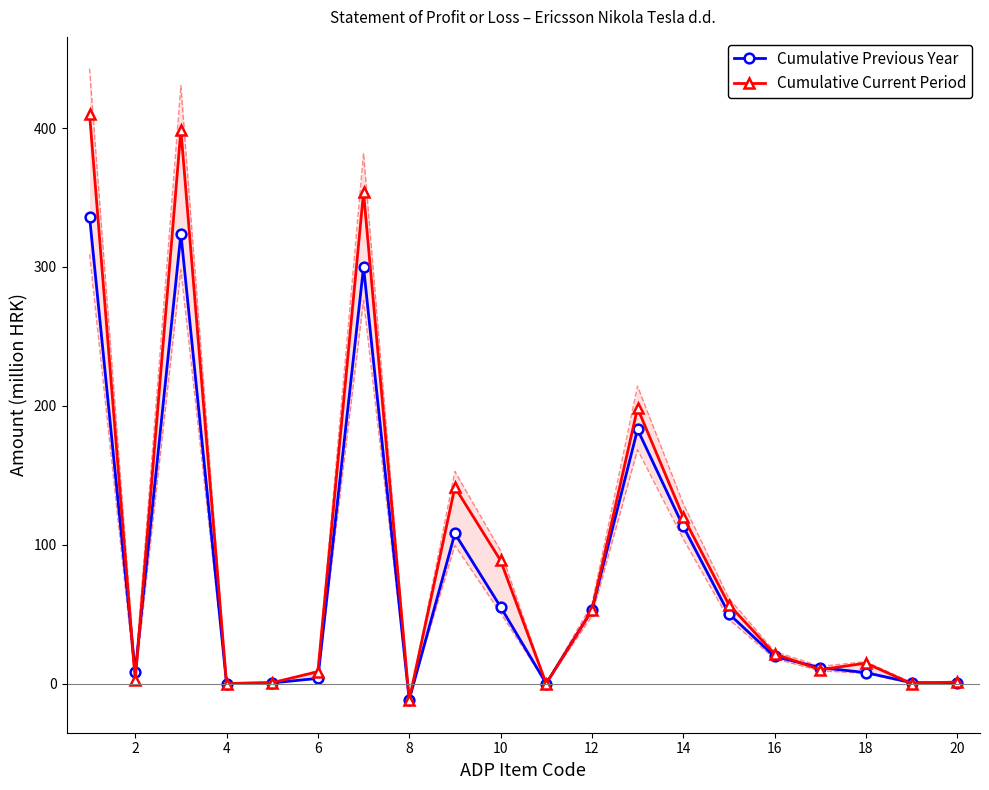

The value of Cumulative Previous Year at 14 is 113.2. True or false?

True